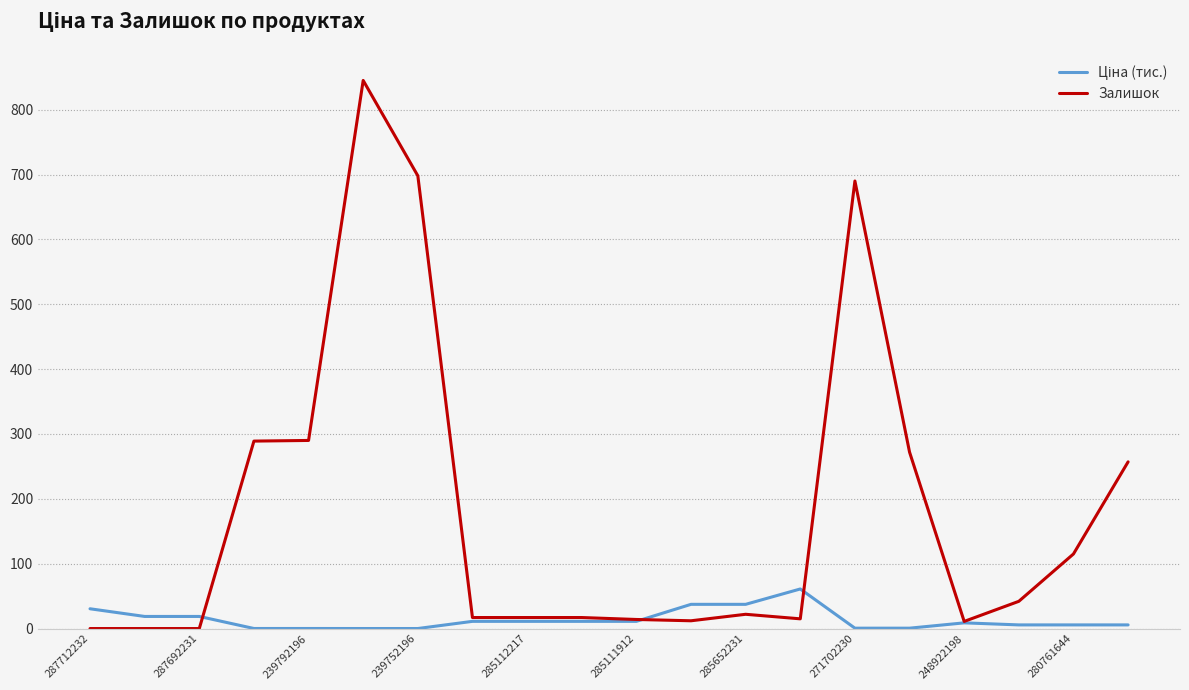

Which series has the largest total across all categories?

Залишок